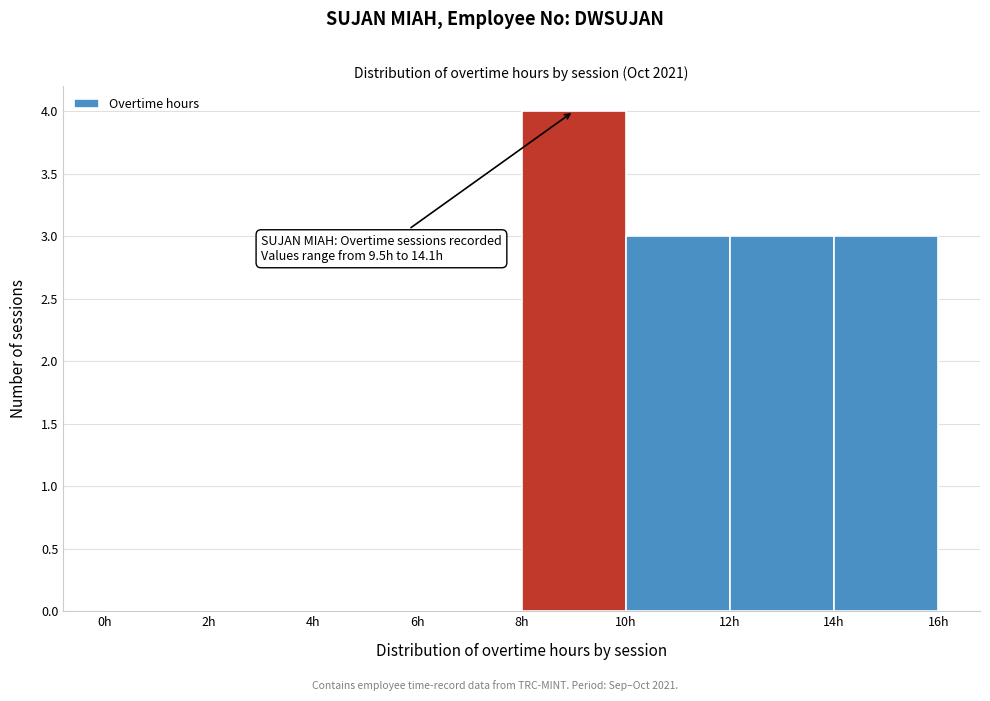

Over which range of the x-axis is the bar tallest?

8 to 10